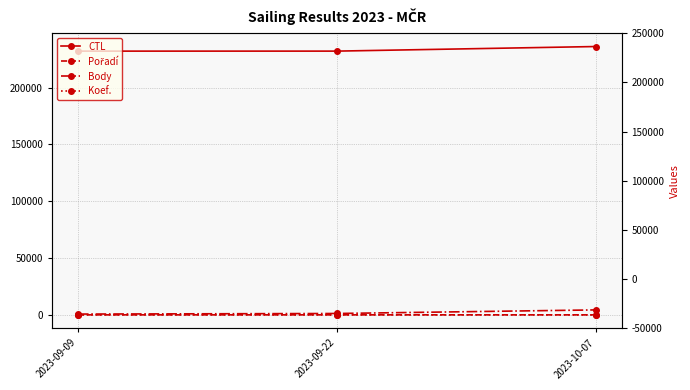

Count the number of categories in the chart.

3